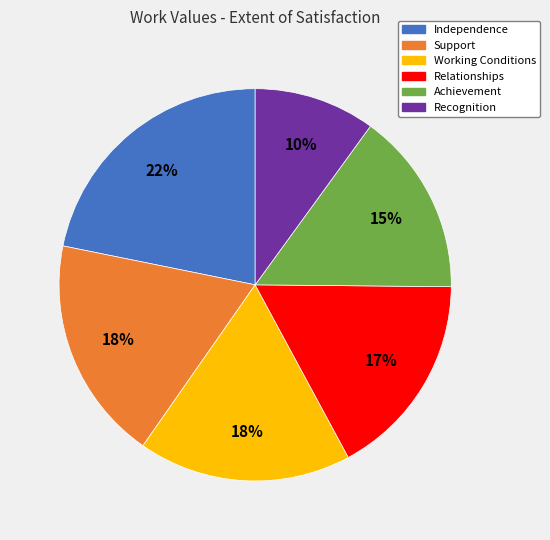

Is Relationships the majority of the pie?

No